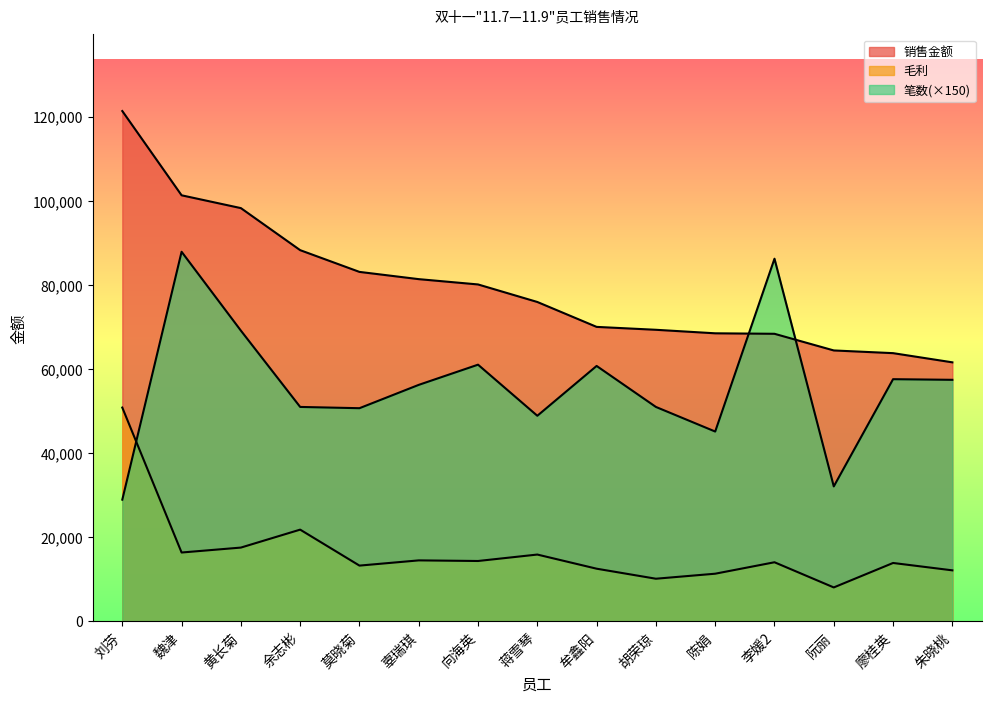

At how many categories does at least one series exceed 49198?

15